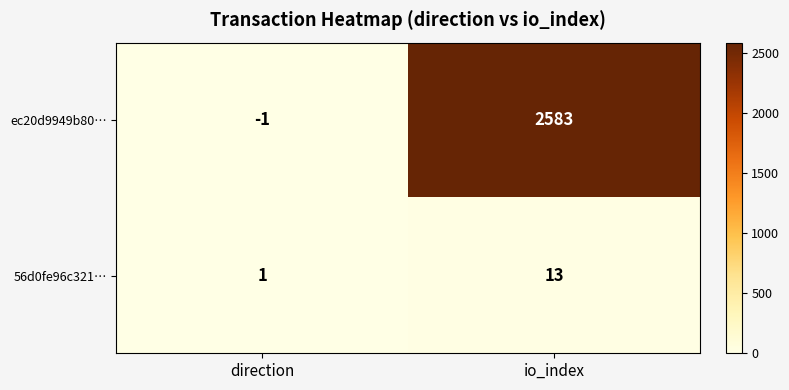

How many distinct data groups are displayed?

2